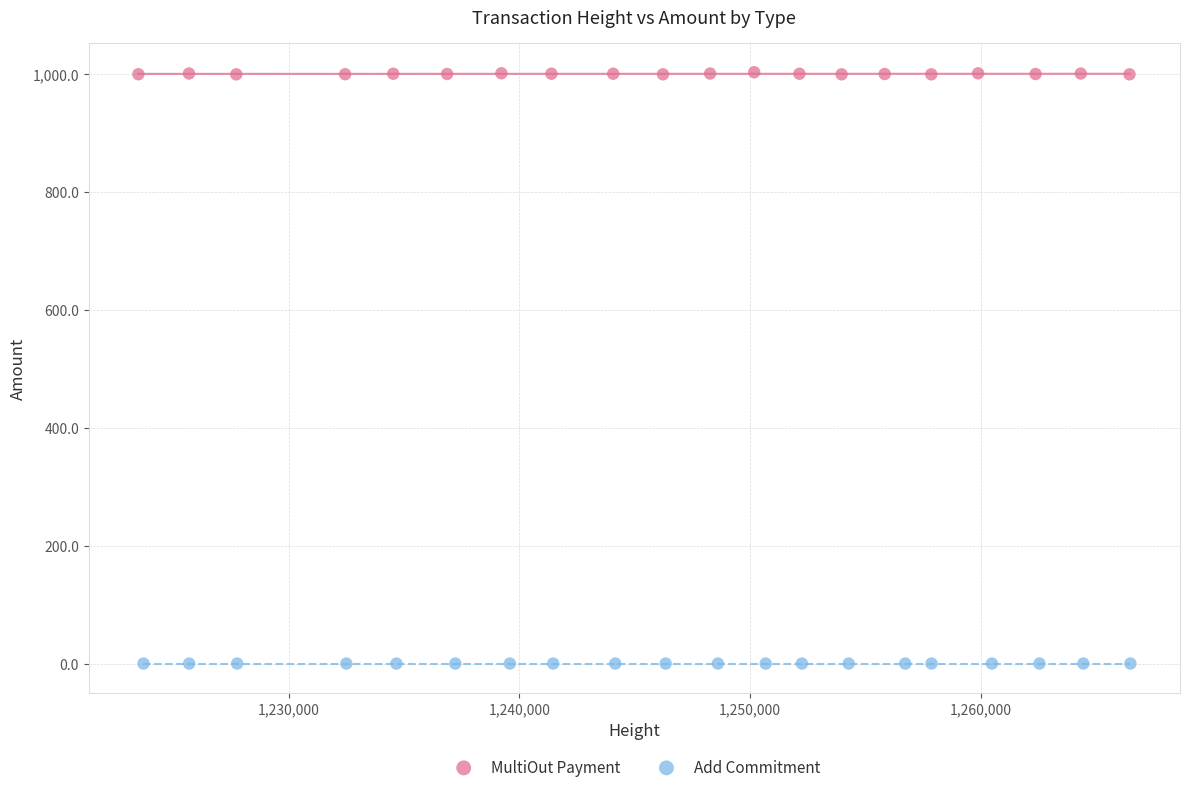

Which series contains the lowest Y value?

Add Commitment